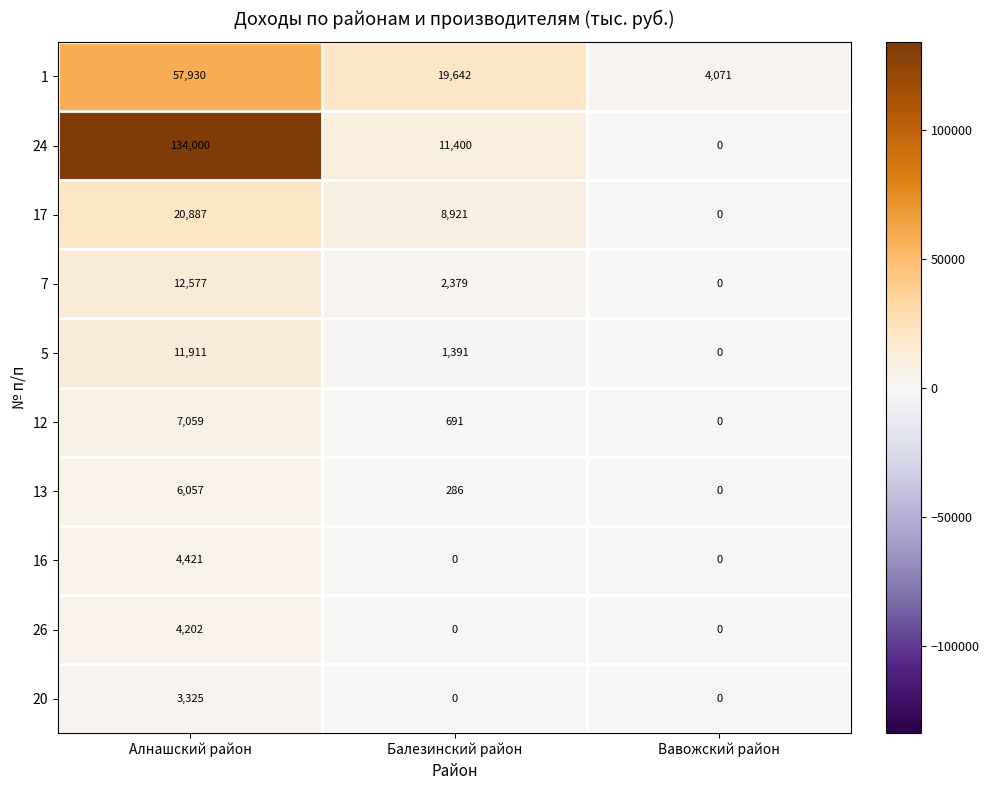

Rank the series at Алнашский район from lowest to highest value.

20, 26, 16, 13, 12, 5, 7, 17, 1, 24